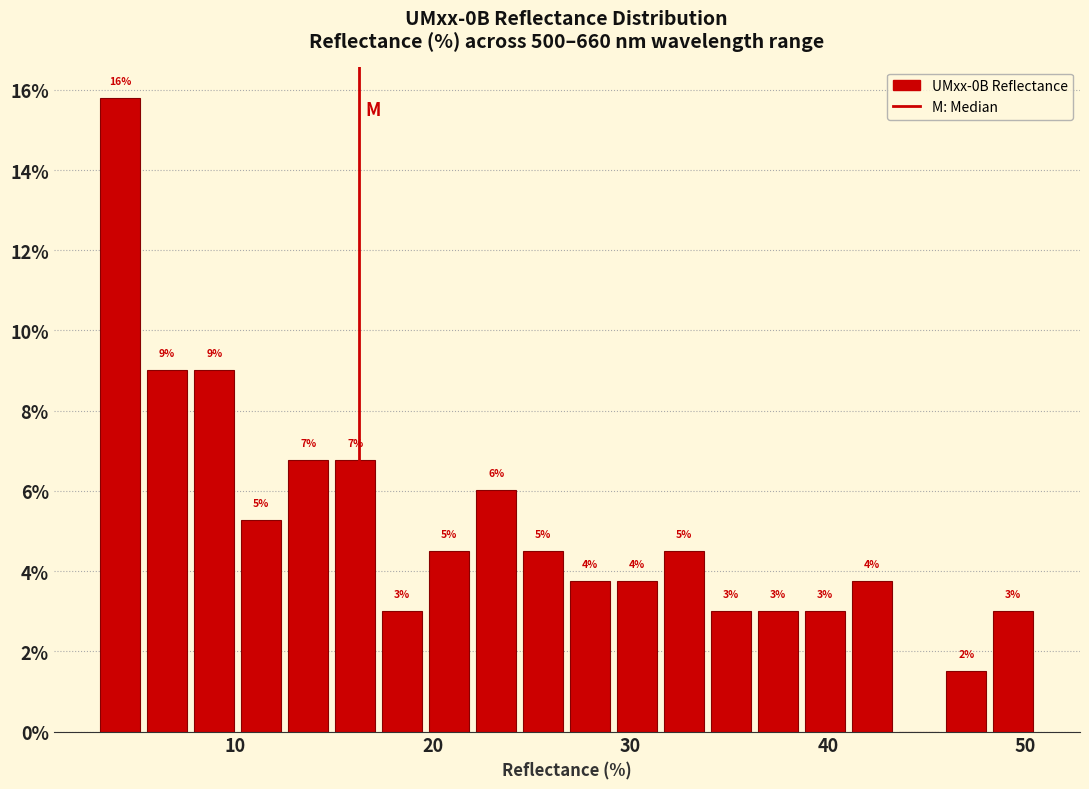

Read against the x-axis, roughly where is the centre of the tallest bar?

4